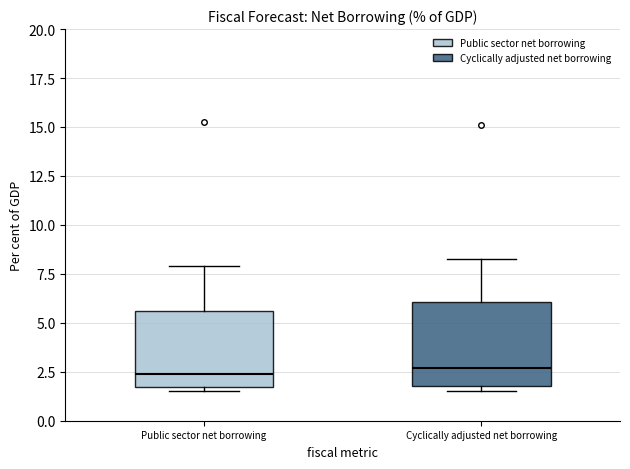

Where is the upper edge of the box for Public sector net borrowing on the y-axis? The values are not printed on the chart, so give them approximately, as read against the axis.

5.5